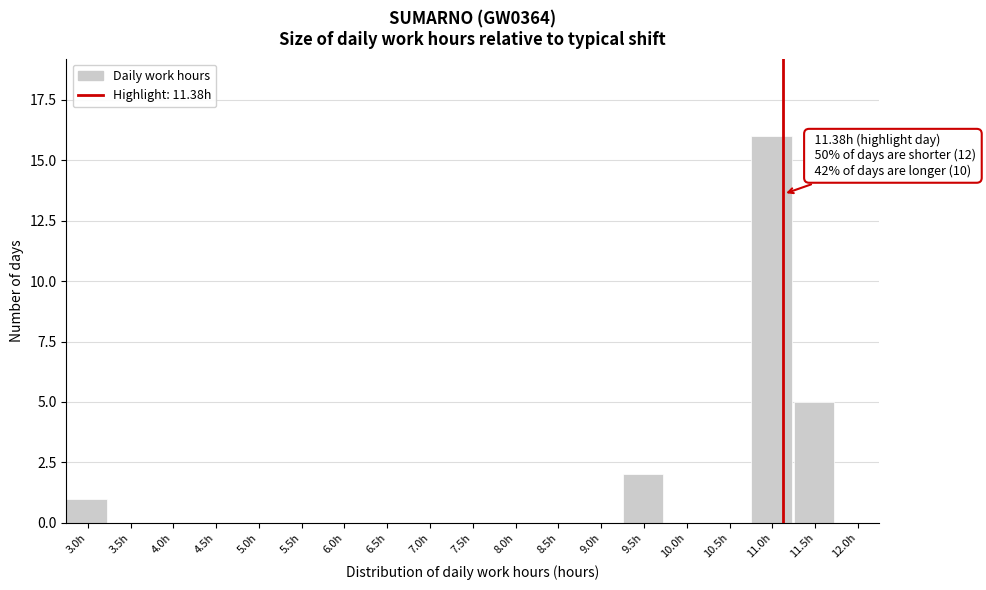

Reading right to left, transcribe all the data shown in this chart.

12.0h=0	11.5h=5	11.0h=16	10.5h=0	10.0h=0	9.5h=2	9.0h=0	8.5h=0	8.0h=0	7.5h=0	7.0h=0	6.5h=0	6.0h=0	5.5h=0	5.0h=0	4.5h=0	4.0h=0	3.5h=0	3.0h=1